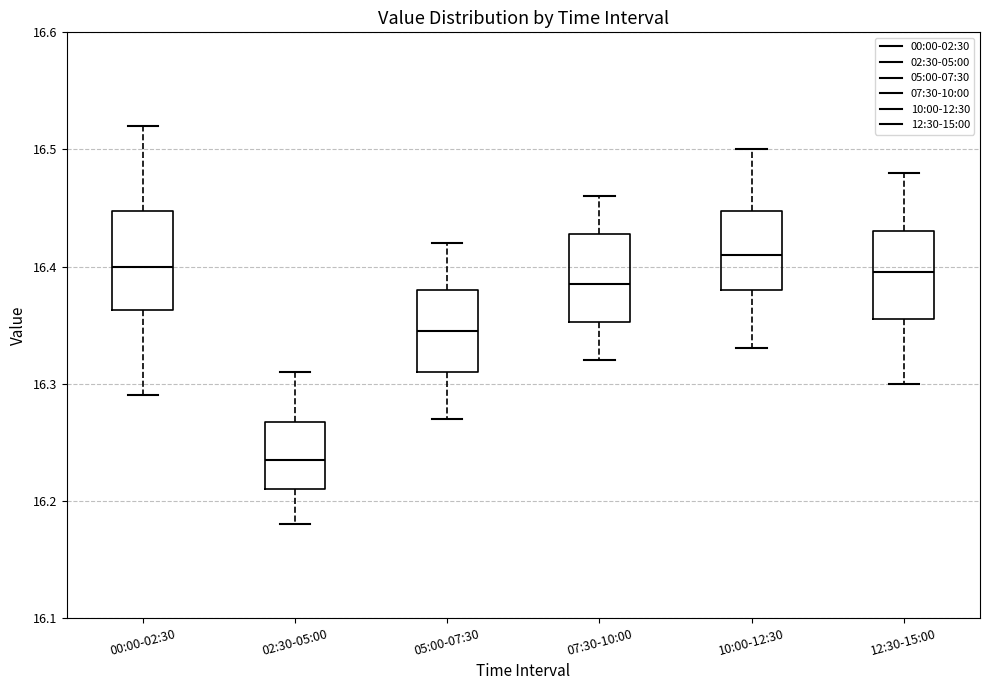

Where does the lower whisker of the box for 07:30-10:00 end on the y-axis? The values are not printed on the chart, so give them approximately, as read against the axis.

16.32